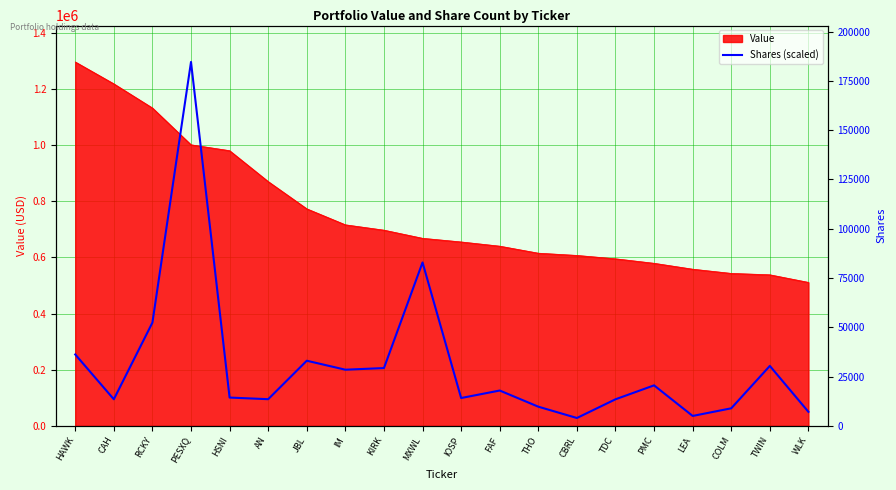

What is the label of the 10th point from the left?

MXWL